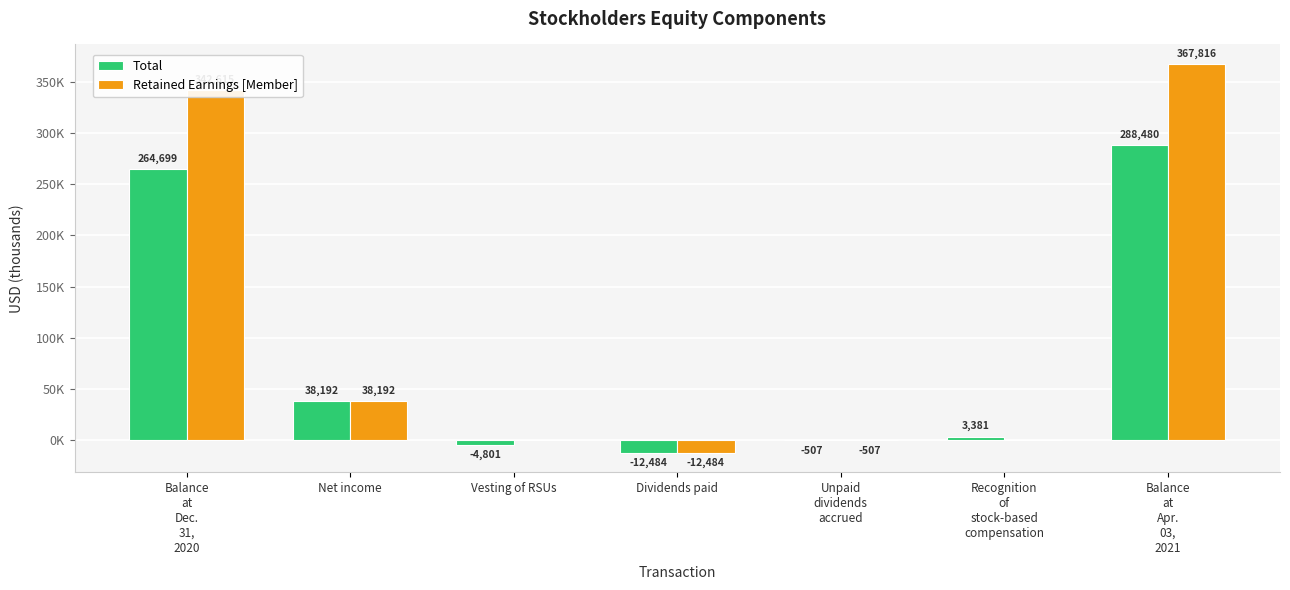

What are all the series names shown in the legend?

Total, Retained Earnings [Member]